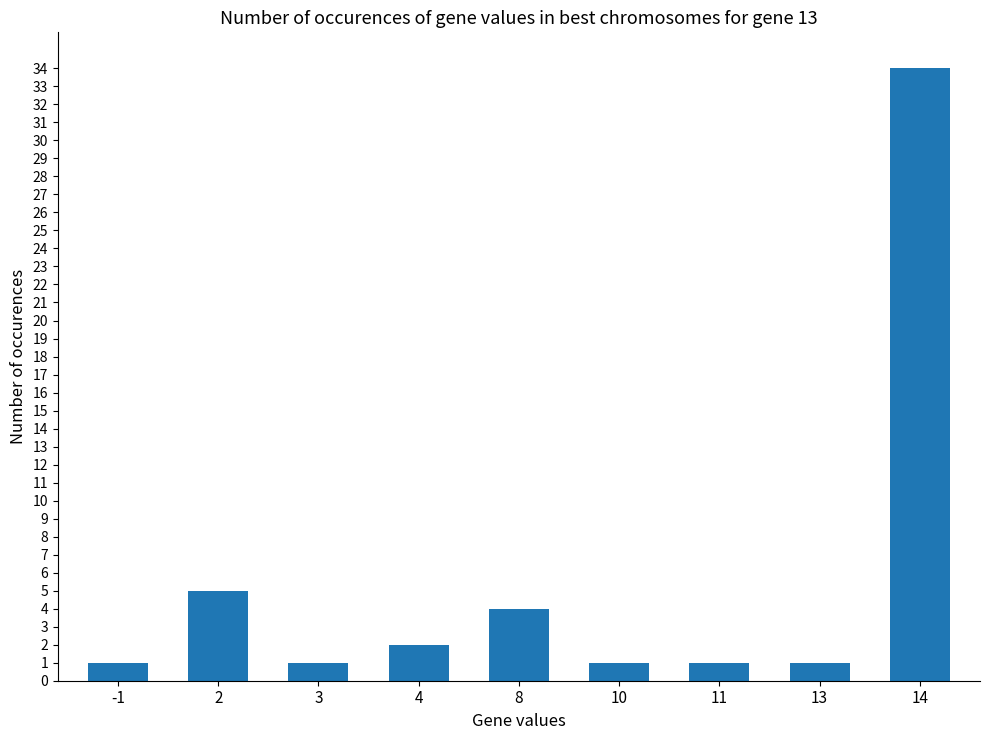

Does the chart contain stacked bars?

No